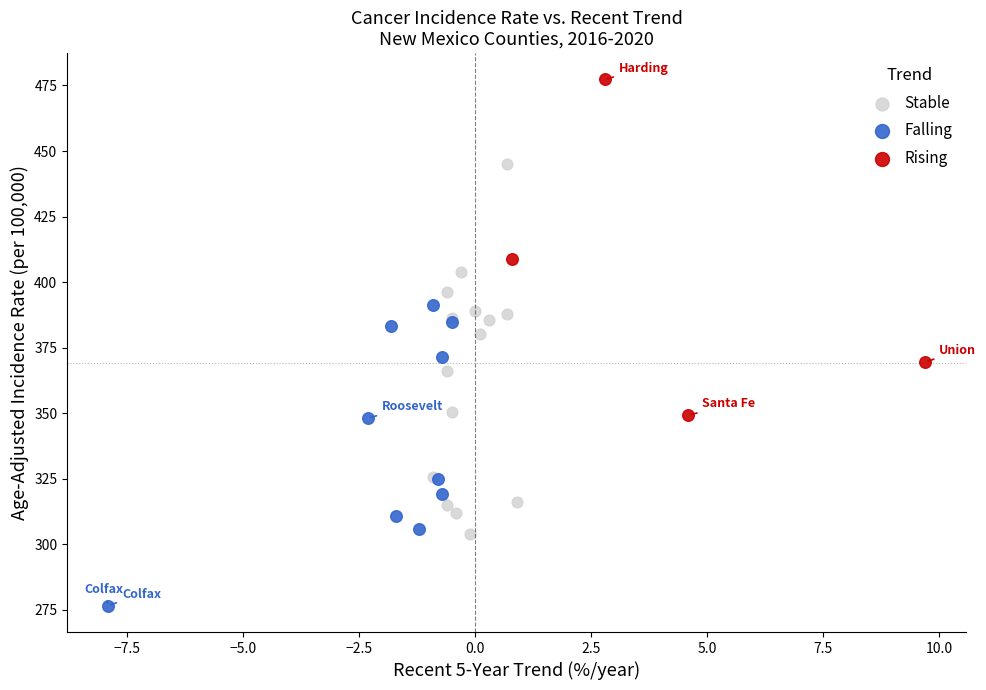

Which series has the widest spread of Y values?

Stable